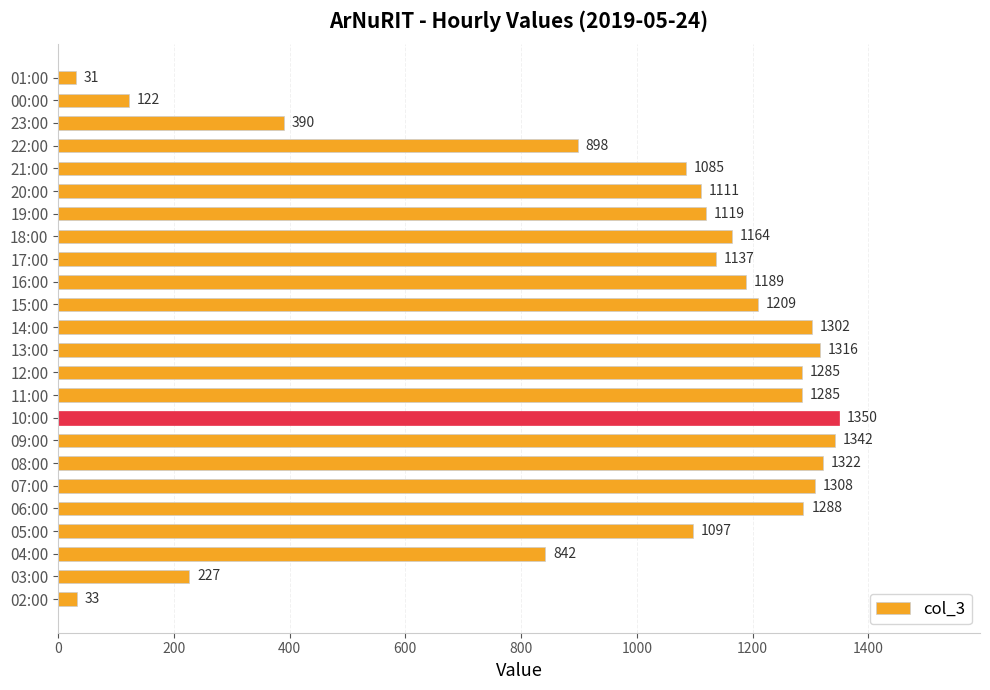

What is the minimum value shown in the chart?

31